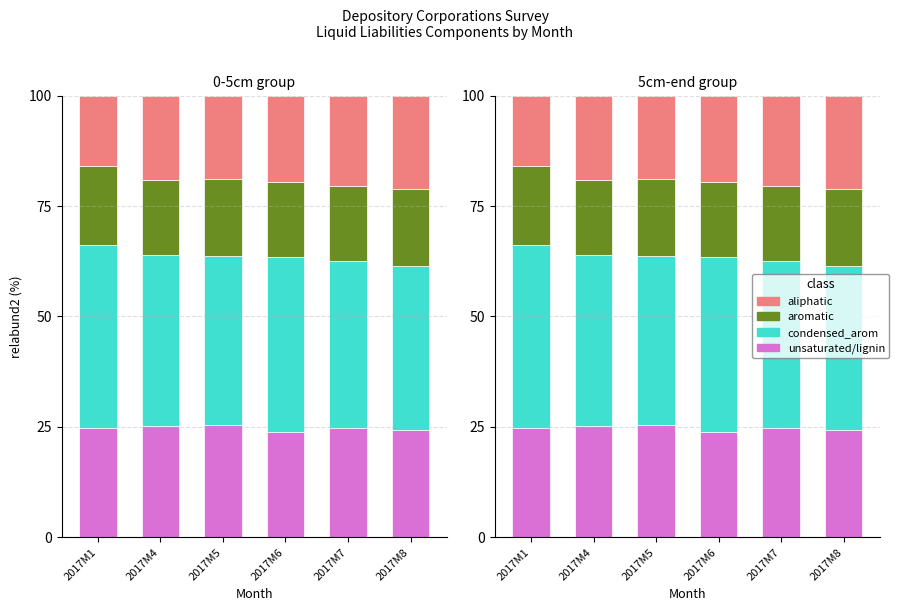

Which series changed the most between 2017M1 and 2017M8?

aliphatic